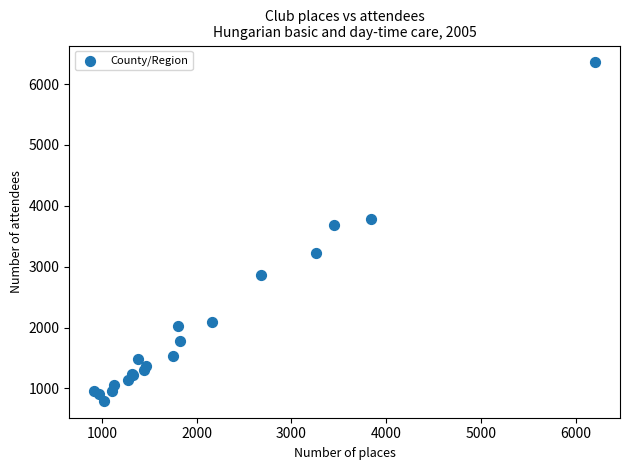

What Y value in the scatter plot is closest to 3576?

3690